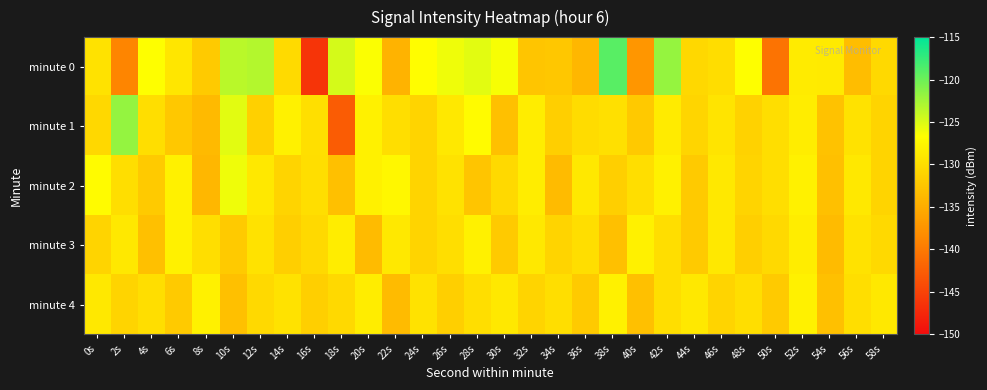

What is the total value across all series at 28s?

-642.8